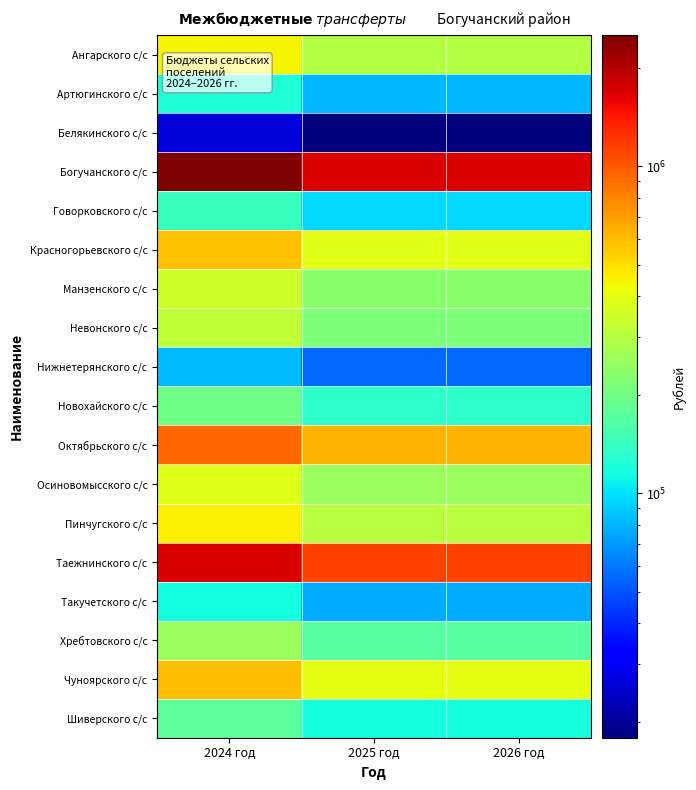

At 2024 год, list the series in order from largest to smallest.

Богучанского с/с, Таежнинского с/с, Октябрьского с/с, Чуноярского с/с, Красногорьевского с/с, Пинчугского с/с, Ангарского с/с, Осиновомысского с/с, Манзенского с/с, Невонского с/с, Хребтовского с/с, Новохайского с/с, Шиверского с/с, Говорковского с/с, Артюгинского с/с, Такучетского с/с, Нижнетерянского с/с, Белякинского с/с